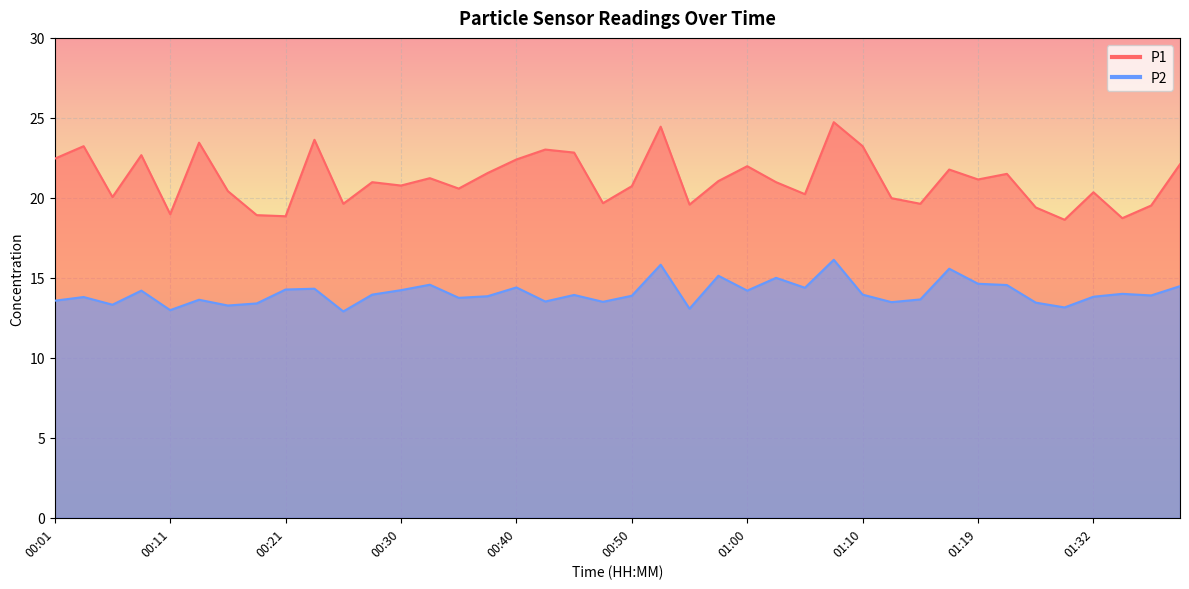

Rank the categories by P1 value from highest to lowest.

01:07, 00:52, 00:23, 00:13, 00:03, 01:10, 00:42, 00:45, 00:08, 00:01, 00:40, 01:40, 01:00, 01:17, 00:38, 01:25, 00:33, 01:19, 00:57, 00:28, 01:02, 00:30, 00:50, 00:35, 00:16, 01:32, 01:05, 00:06, 01:12, 00:47, 00:25, 01:14, 00:55, 01:37, 01:27, 00:11, 00:18, 00:21, 01:35, 01:30